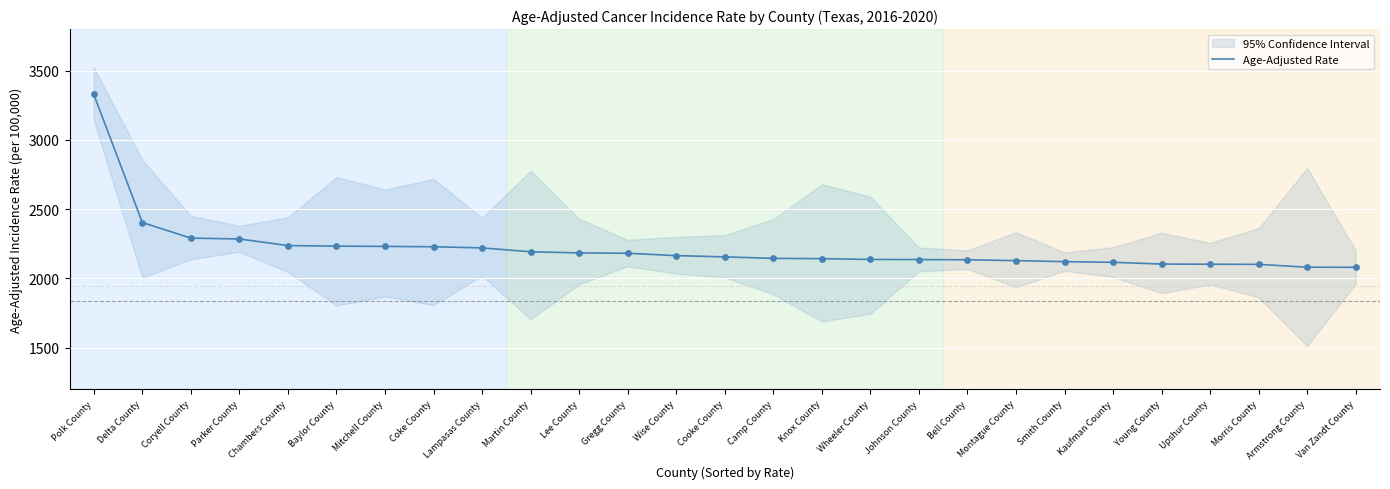

Which has a higher value, Gregg County or Young County?

Gregg County